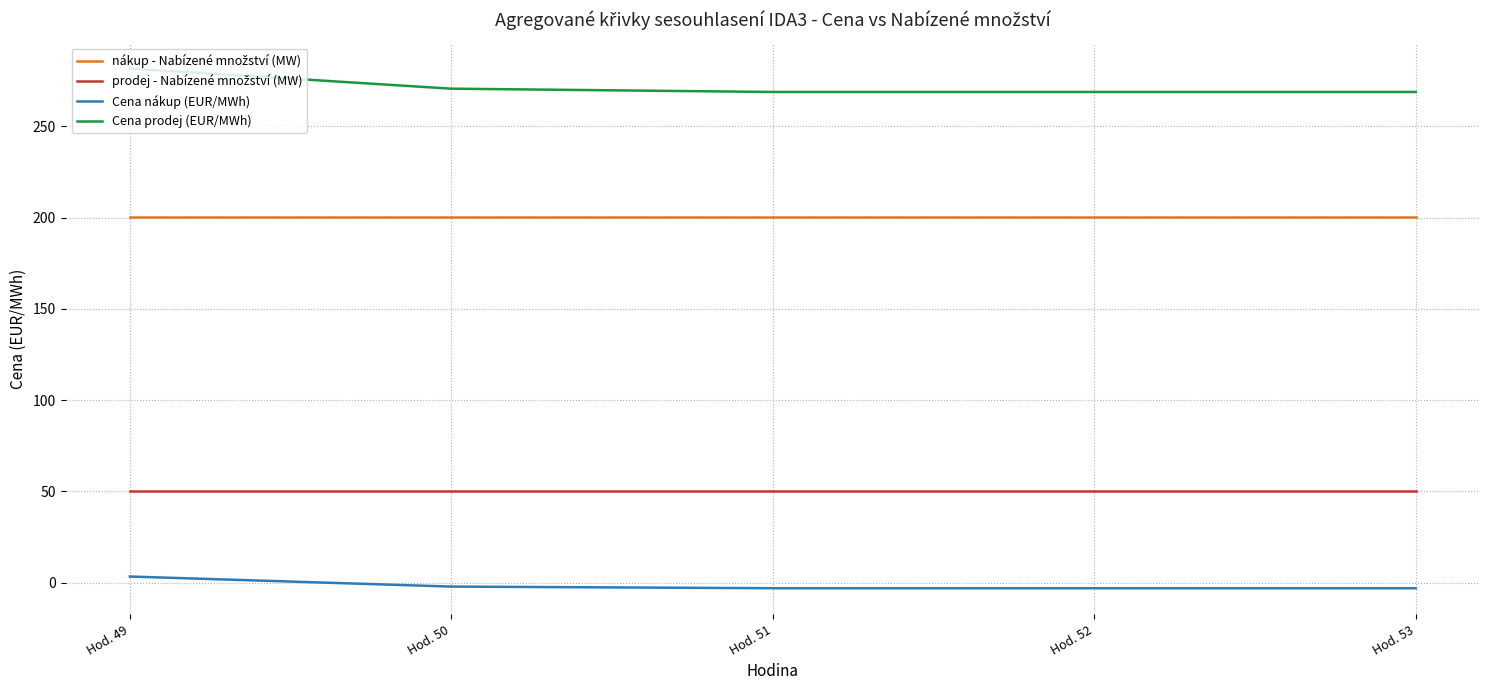

True or false: Cena nákup (EUR/MWh) and Cena prodej (EUR/MWh) cross at least once.

False